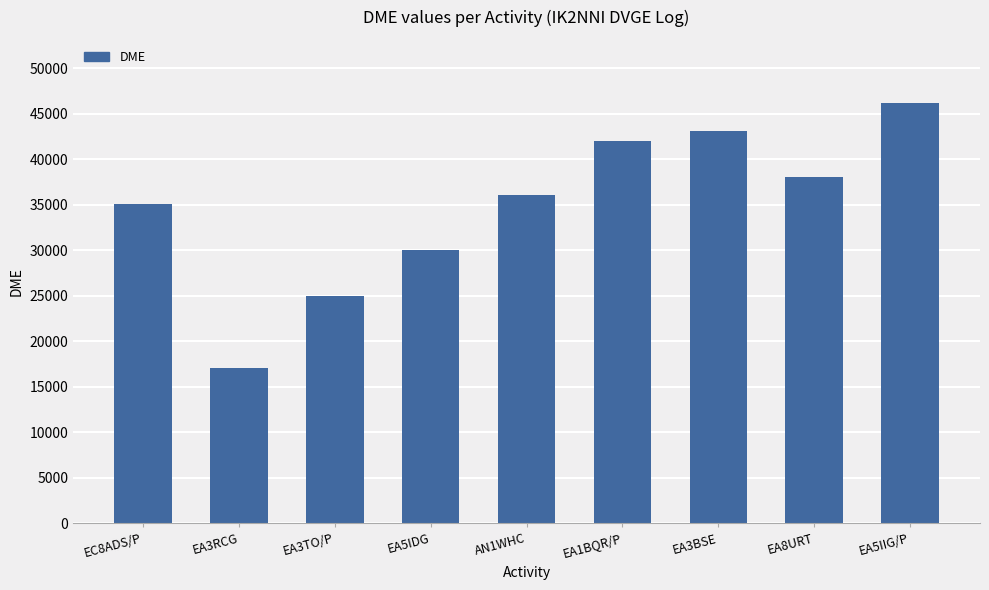

At which label is the value closest to 31597?

EA5IDG